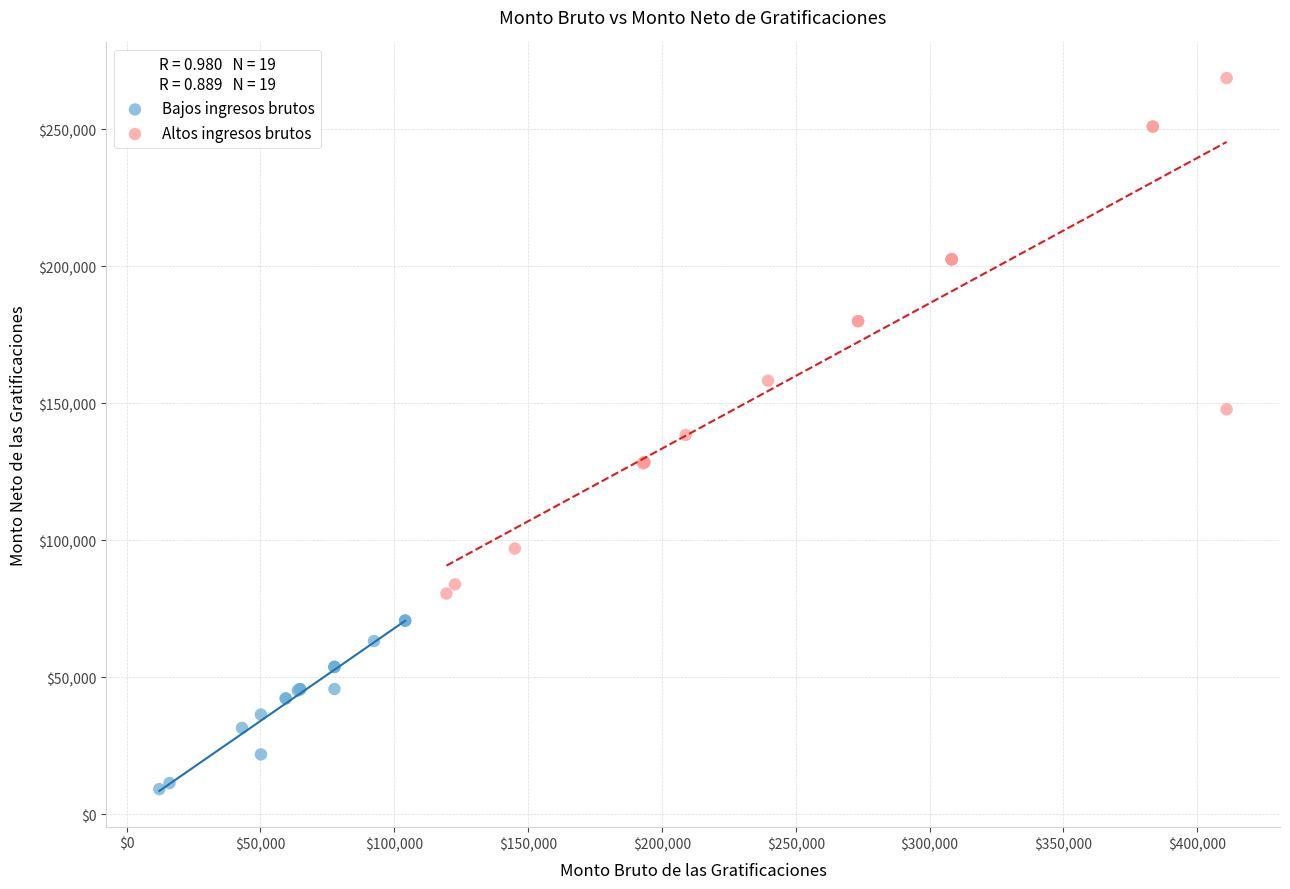

Which series reaches the maximum Y coordinate?

Altos ingresos brutos